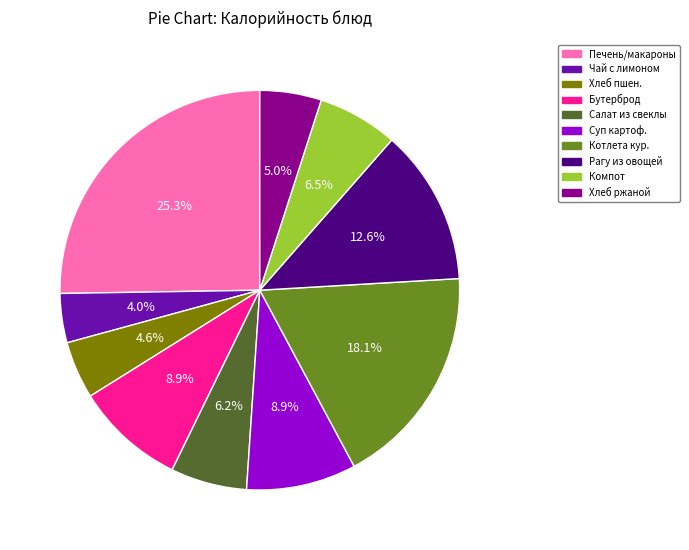

What is the largest slice in the pie chart?

Печень/макароны